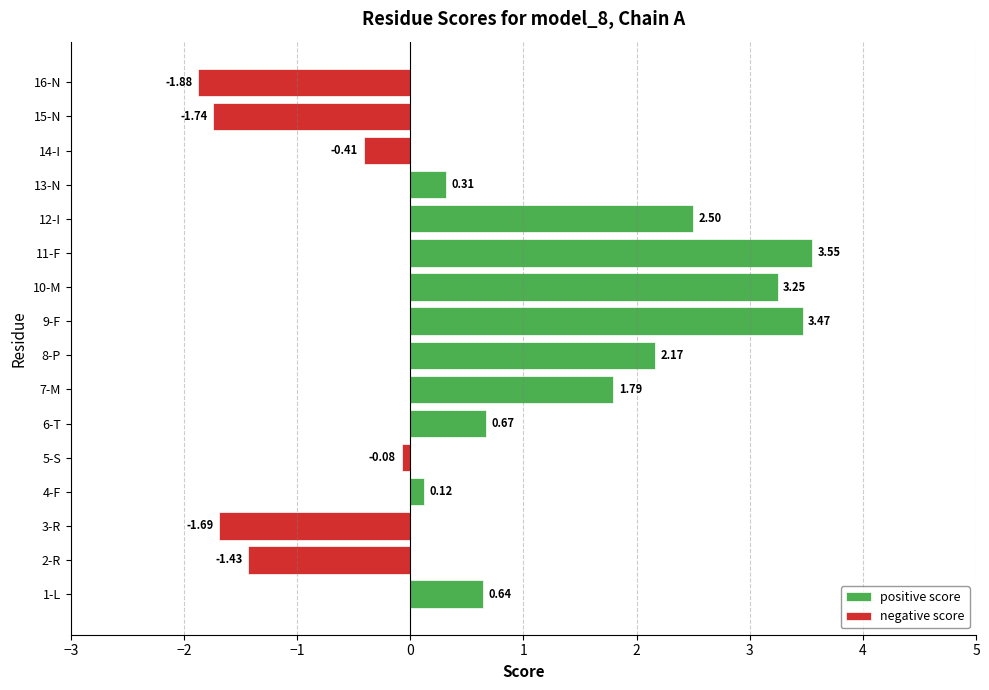

What is the sum of the positive score values at 4-F and 2-R?

0.1